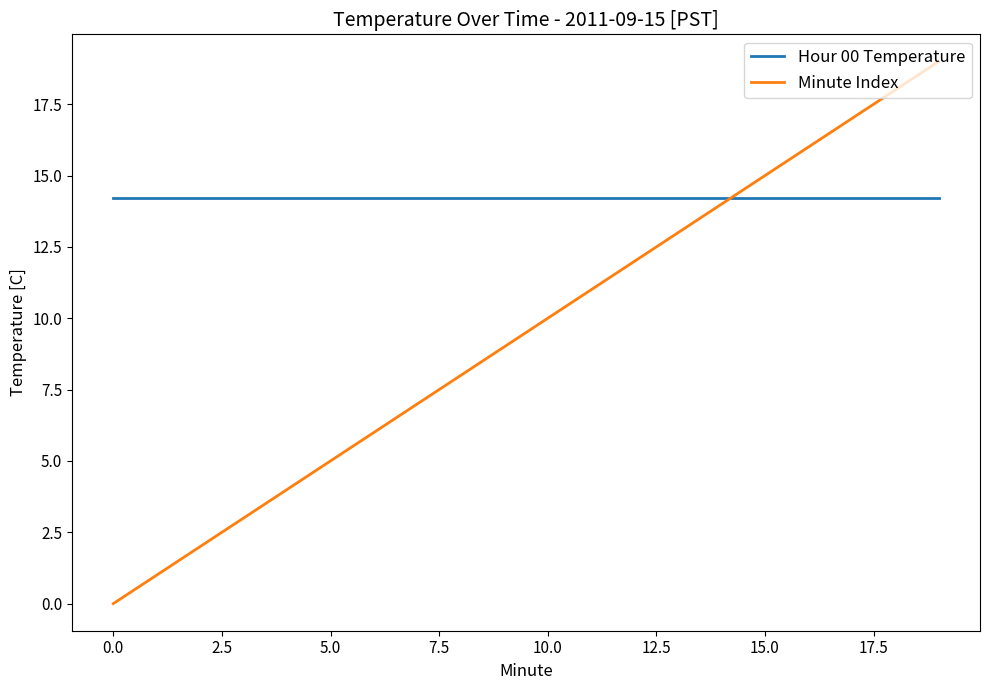

Which series has the largest range (max minus min)?

Minute Index